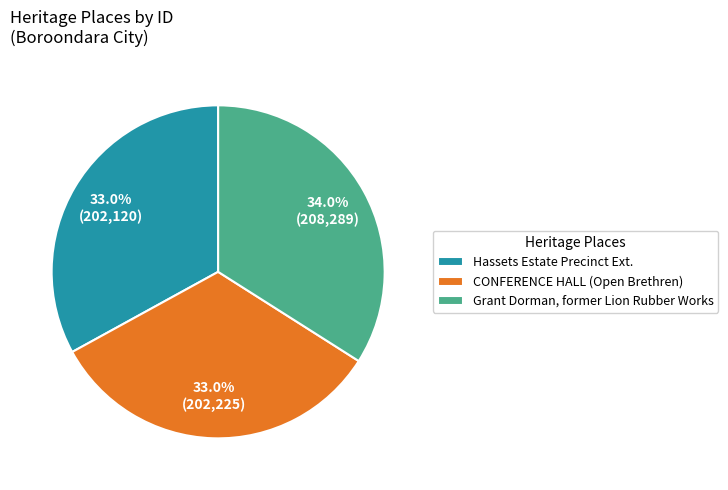

How many slices are in this pie chart?

3